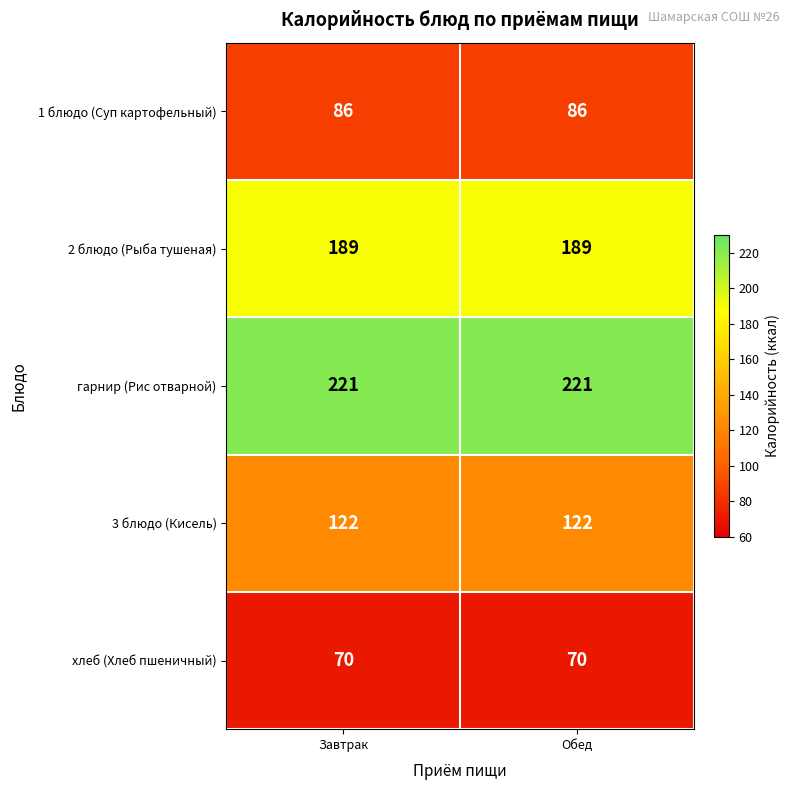

Count the number of categories in the chart.

2